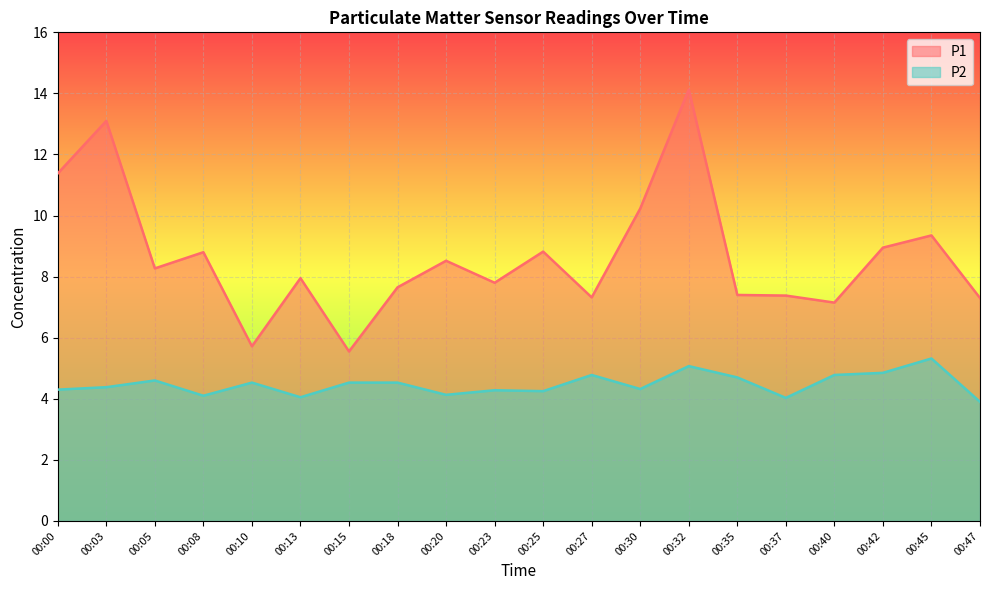

Which series has the largest range (max minus min)?

P1